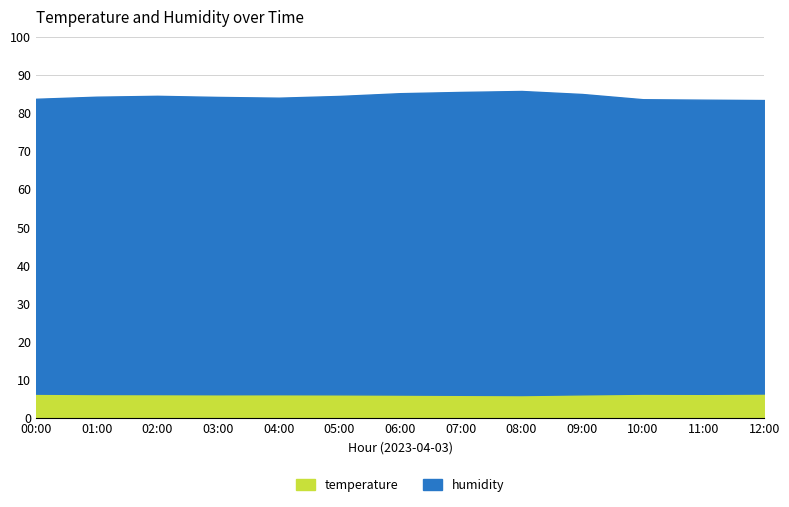

Reading left to right, list all the values displayed in this chart.

temperature: 6.4	6.3	6.3	6.3	6.3	6.3	6.2	6.1	6.1	6.3	6.4	6.4	6.5
humidity: 77.3	78.0	78.2	78.0	77.8	78.2	79.0	79.4	79.7	78.8	77.2	77.1	77.0